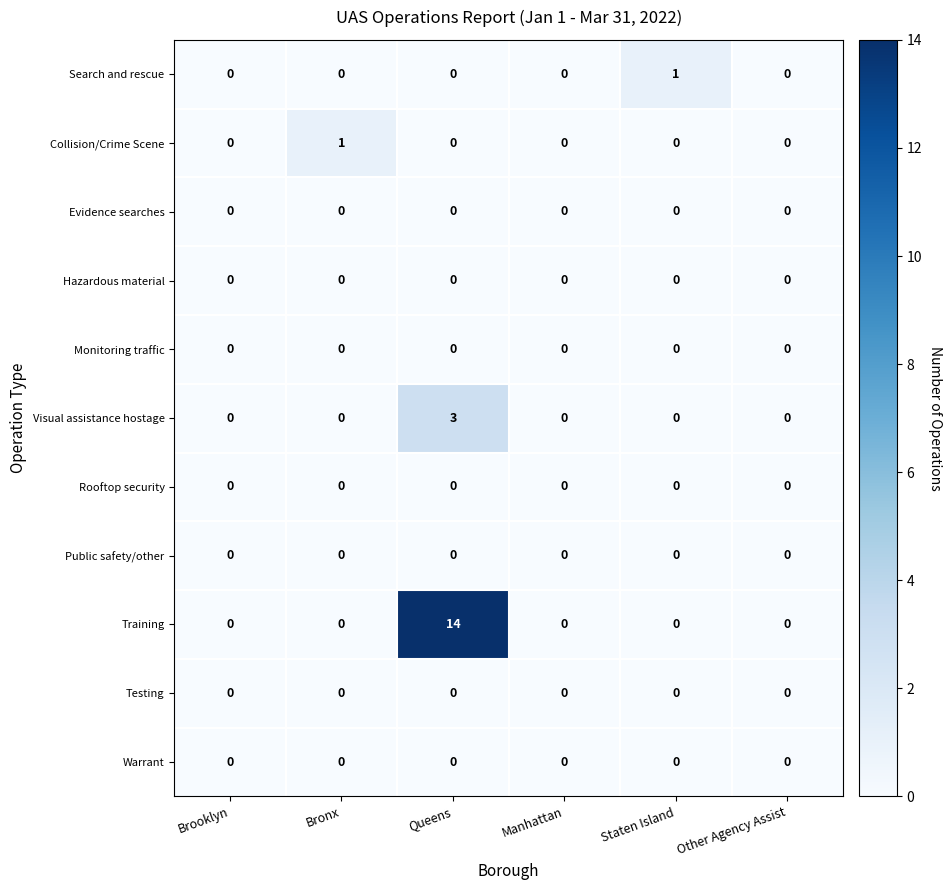

Is it true that Visual assistance hostage equals -2 at Other Agency Assist?

False